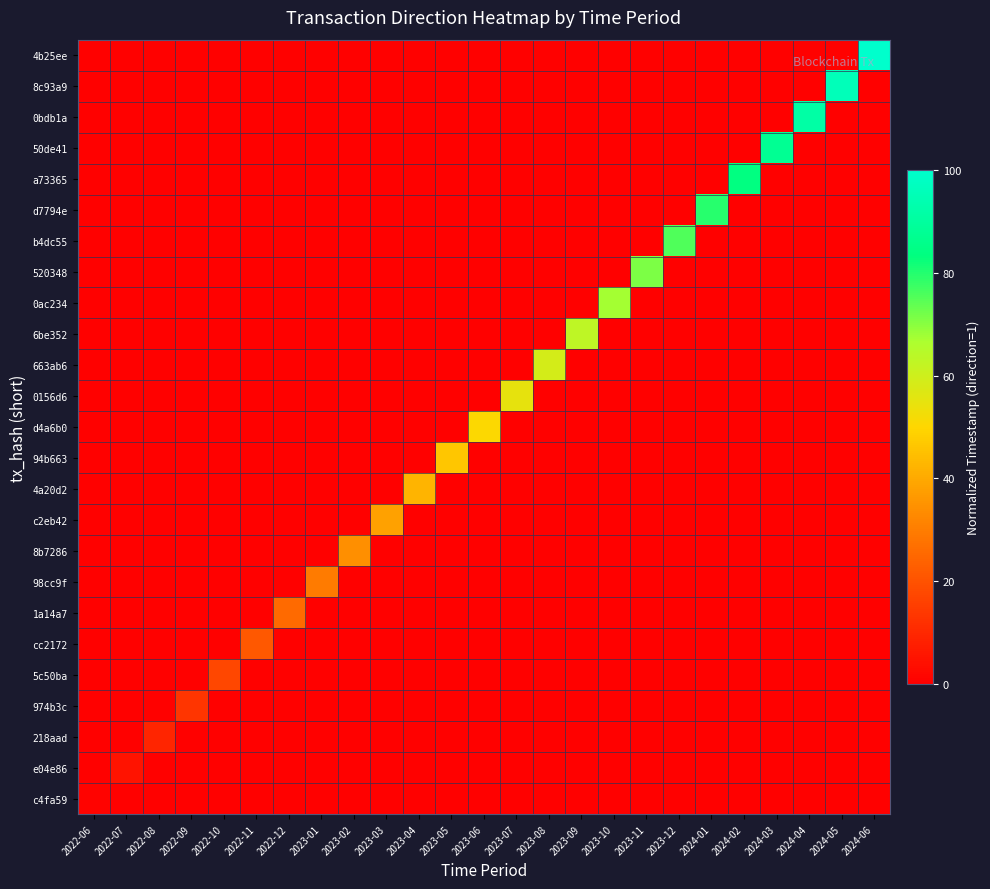

At which category is the sum across all series the highest?

2024-06